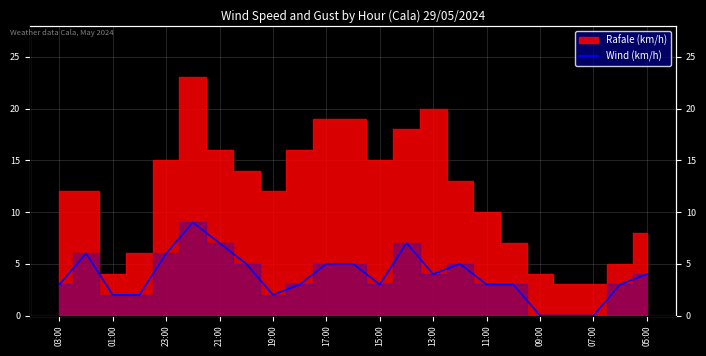

Reading right to left, transcribe all the data shown in this chart.

4	3	0	0	0	3	3	5	4	7	3	5	5	3	2	5	7	9	6	2	2	6	3